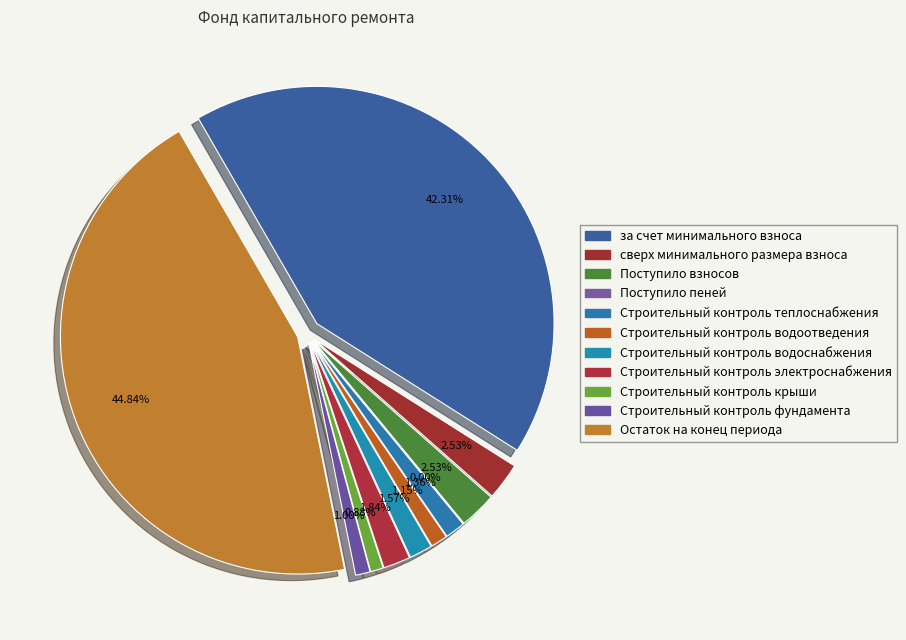

To the nearest percent, what is the difference between the largest and smallest slice percentages?

45%